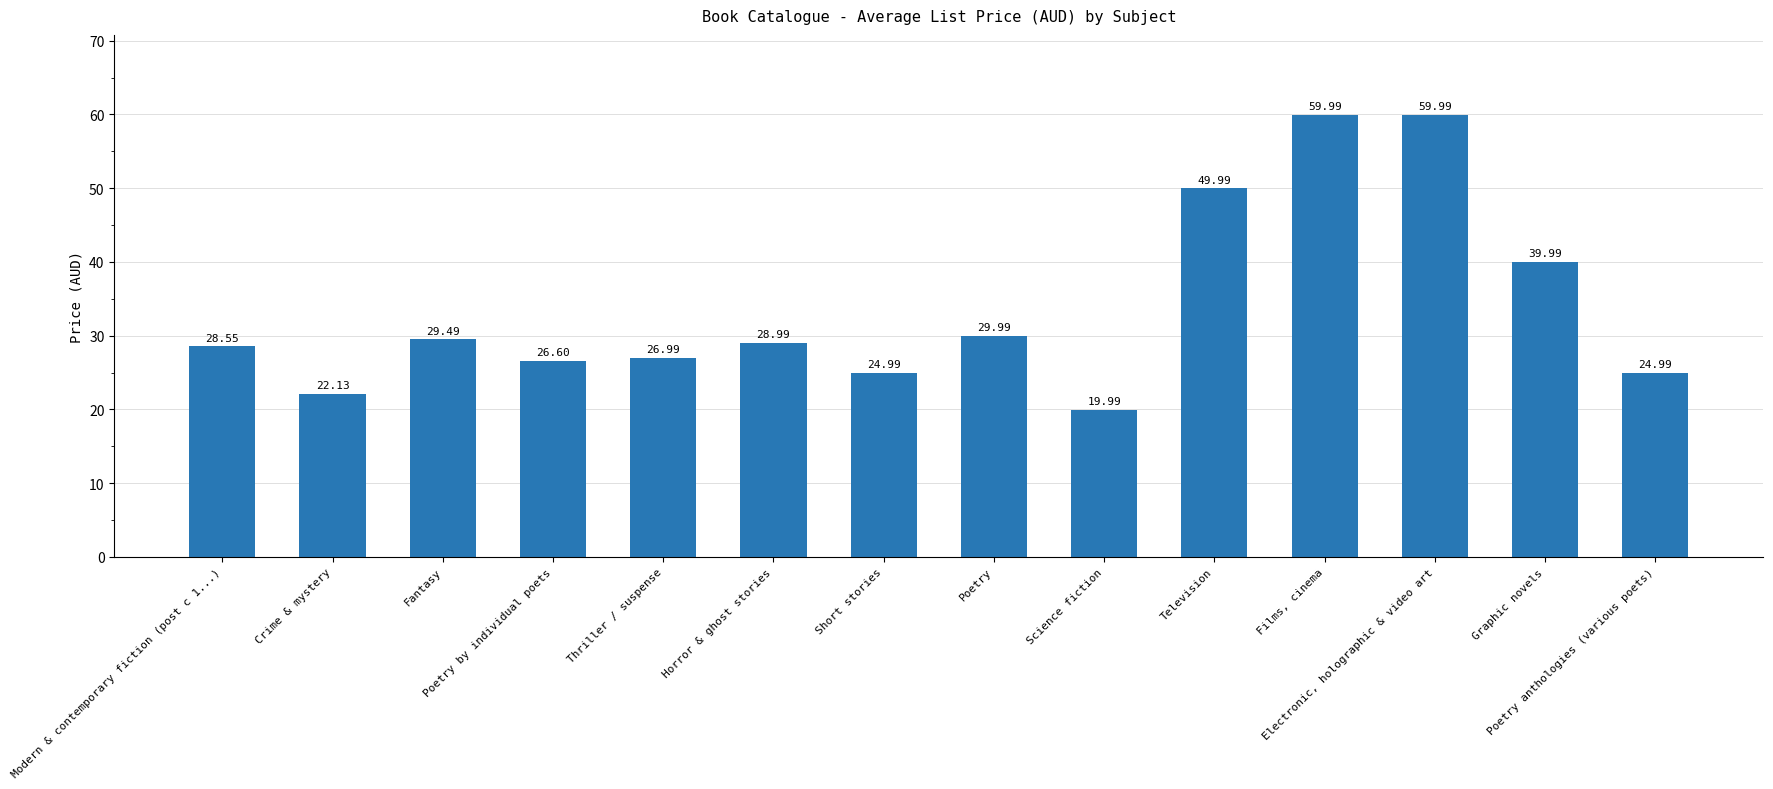

The chart shows a value of 18.9 at Films, cinema. True or false?

False